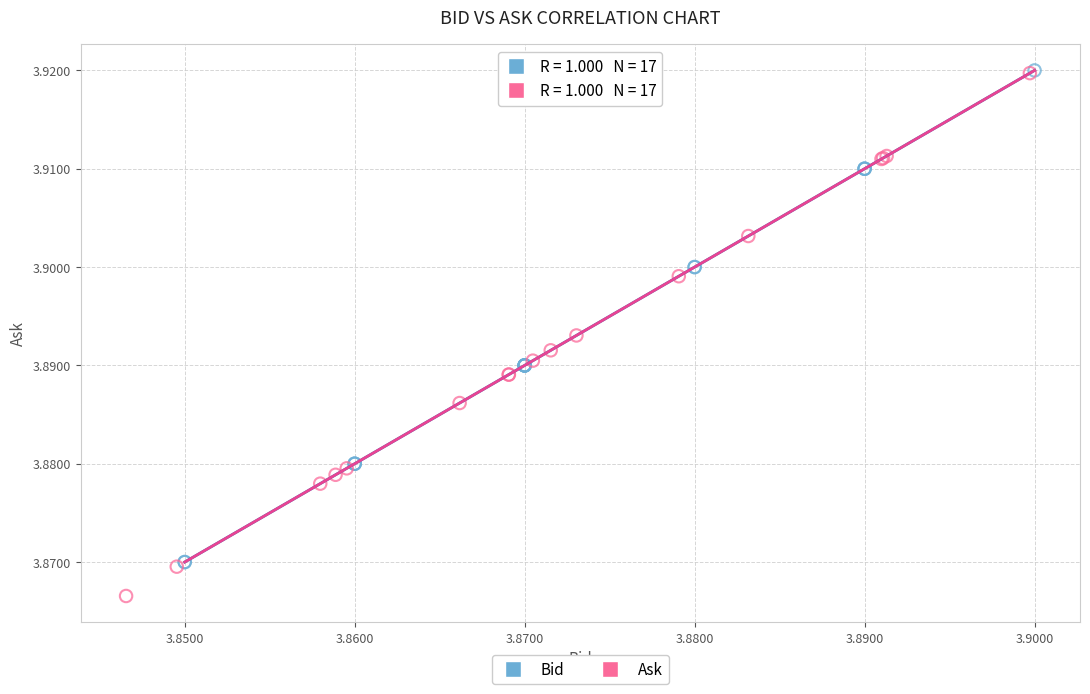

What are all the series names shown in the legend?

Bid, Ask